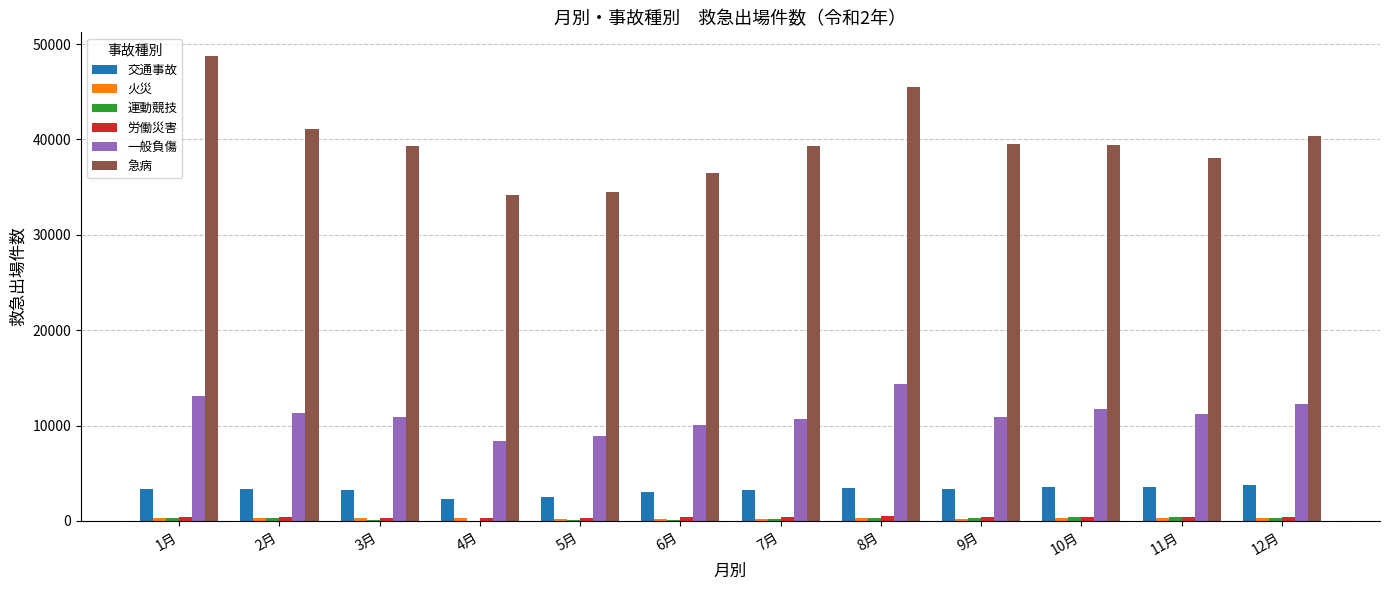

What is the maximum value shown in the chart?

48786